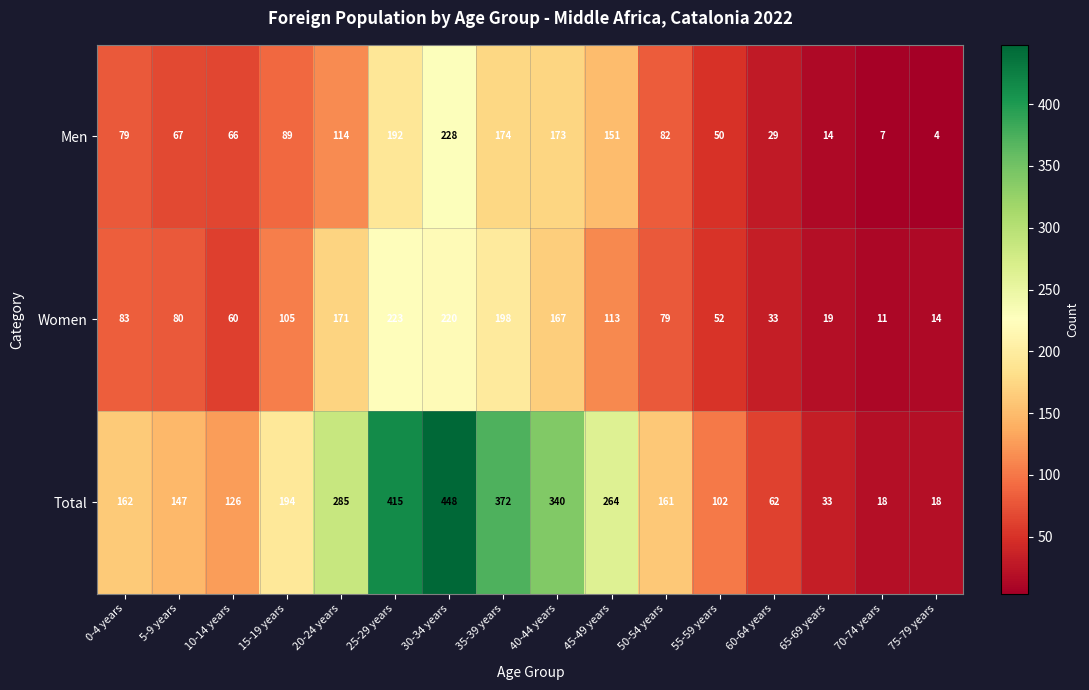

What is the difference between the maximum and minimum values in the Women series?

212